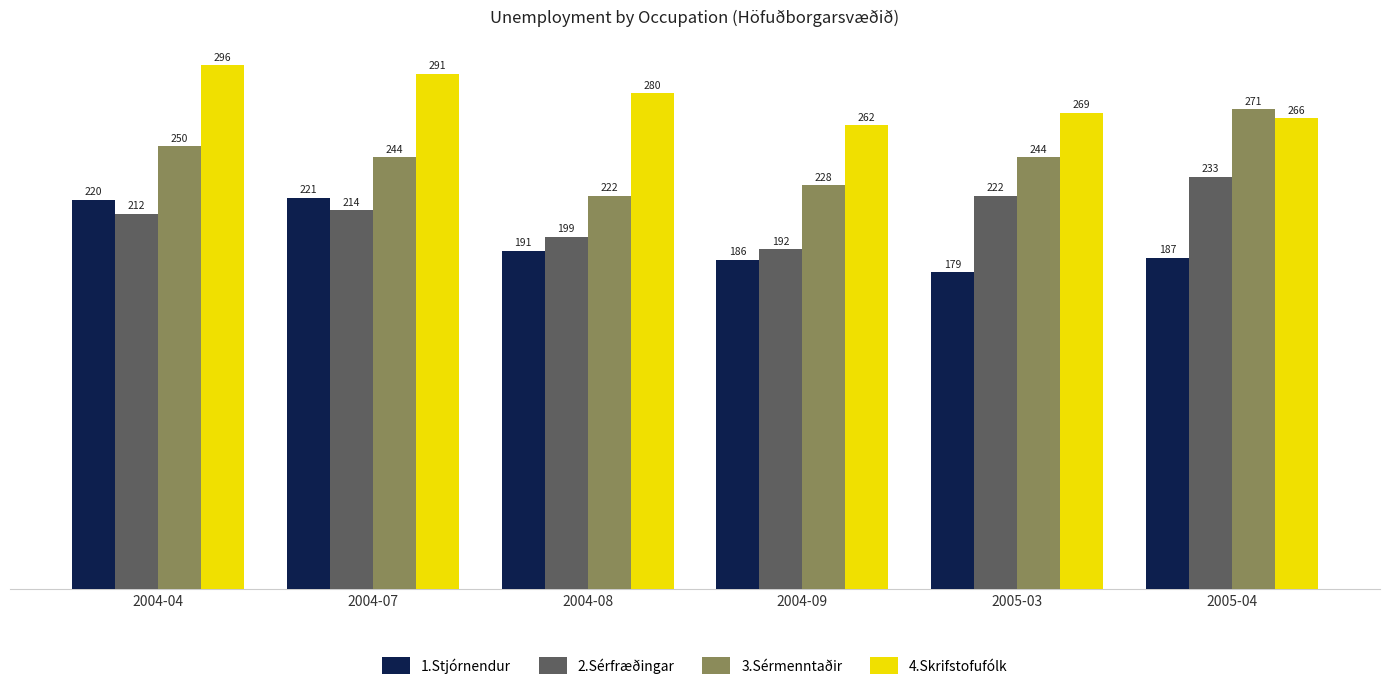

The value of 1.Stjórnendur at 2004-07 is 325. True or false?

False